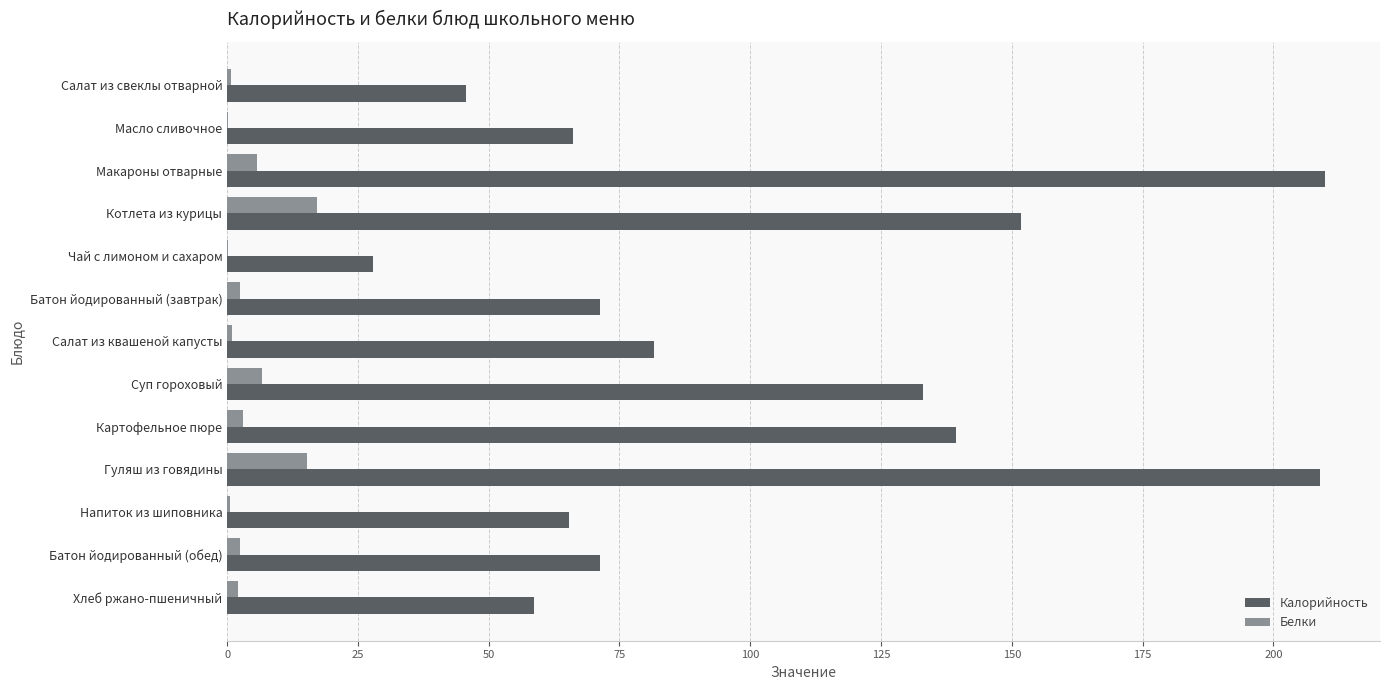

What is the total value across all series at Макароны отварные?

215.6